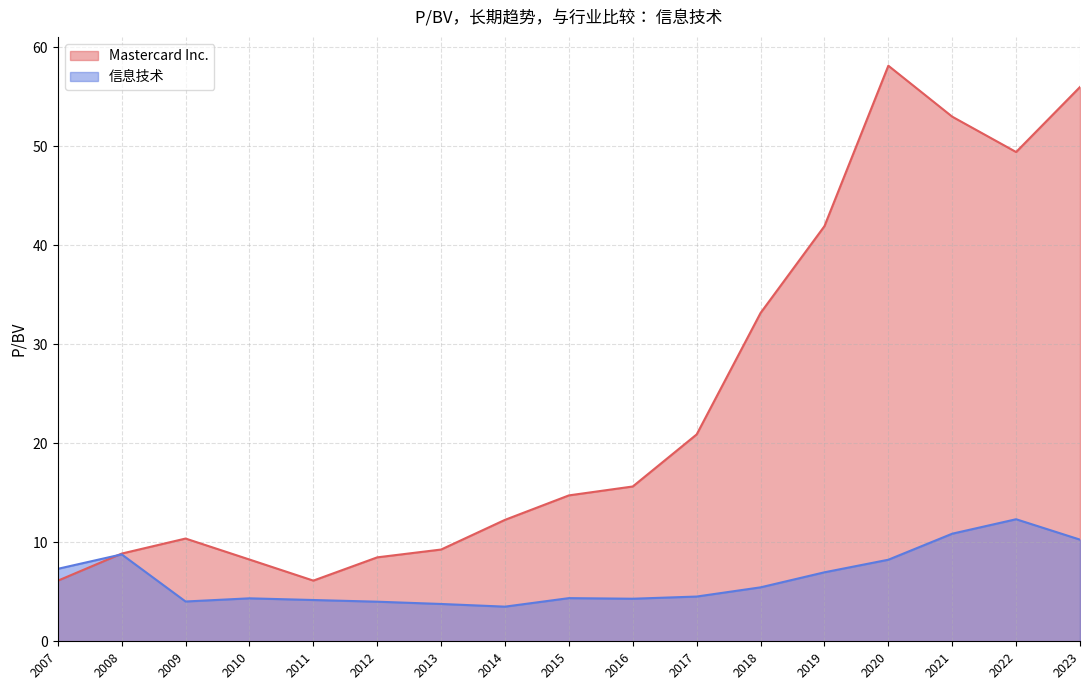

Which label corresponds to the largest value in the chart?

2020